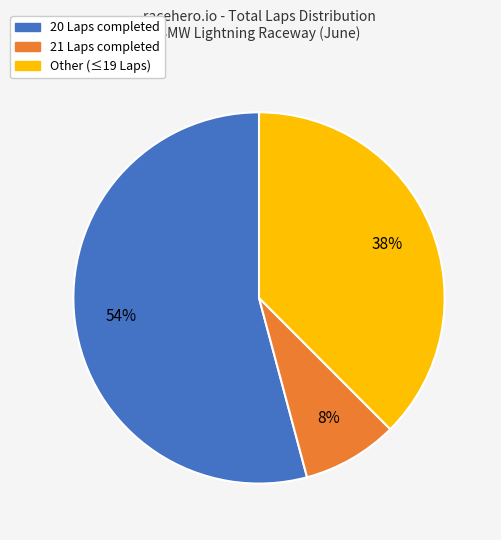

To the nearest percent, what is the difference between the largest and smallest slice percentages?

46%